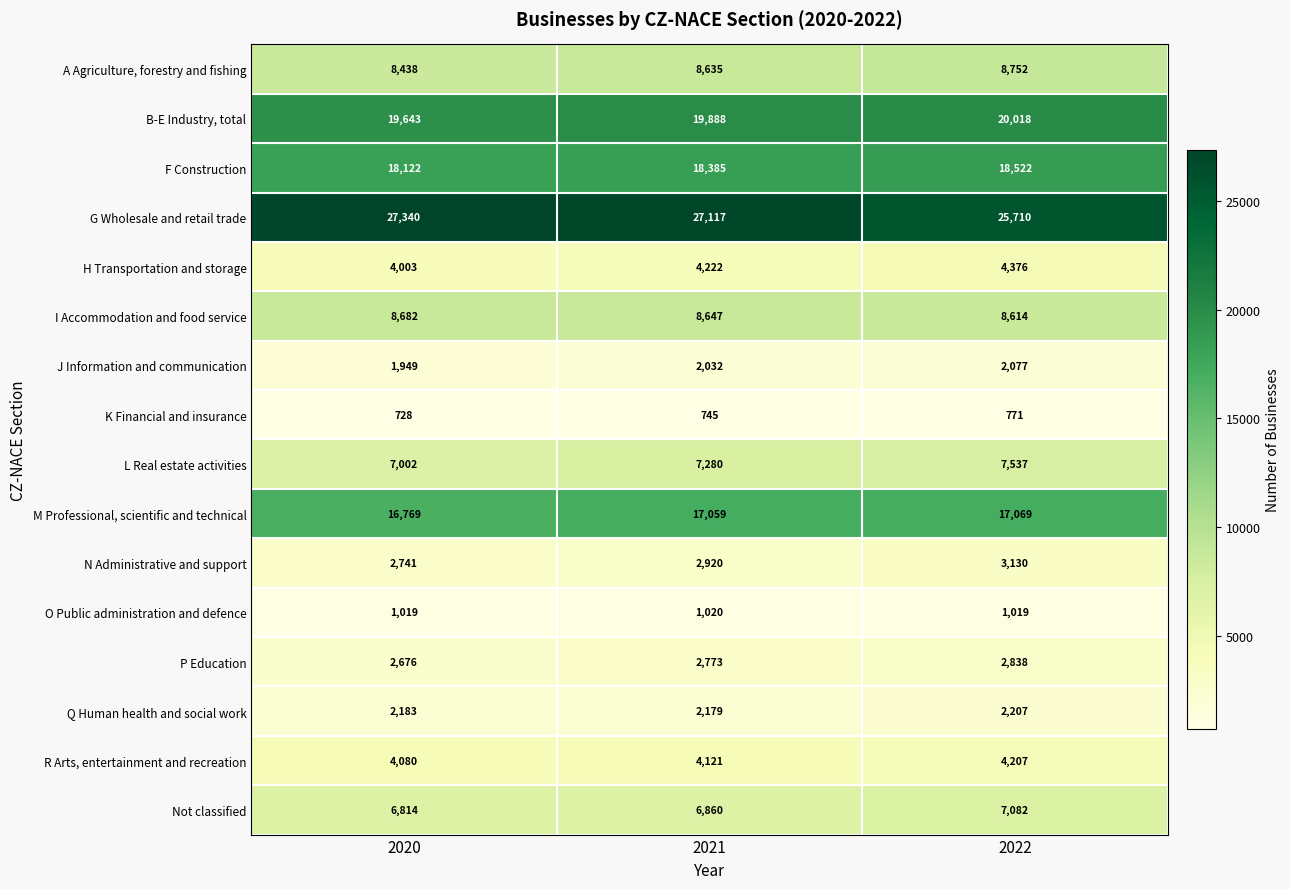

What is the spread (max minus min) of values at 2020?

26612